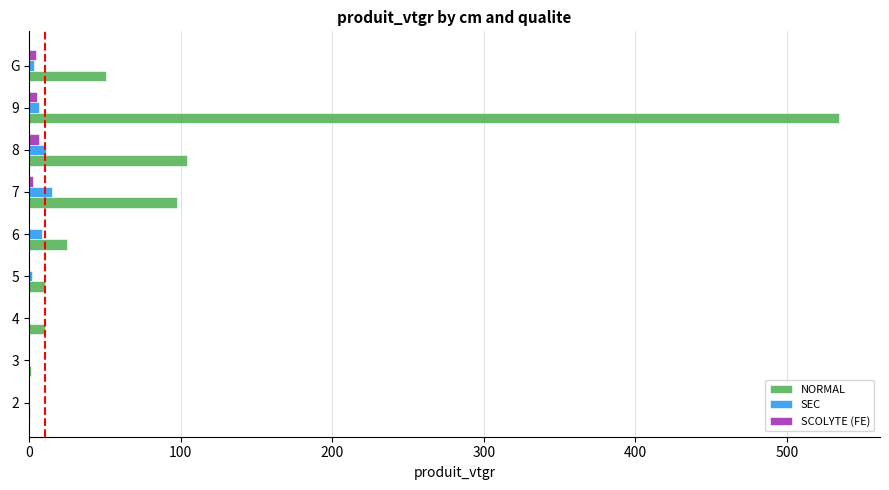

At which category is the sum across all series the highest?

9